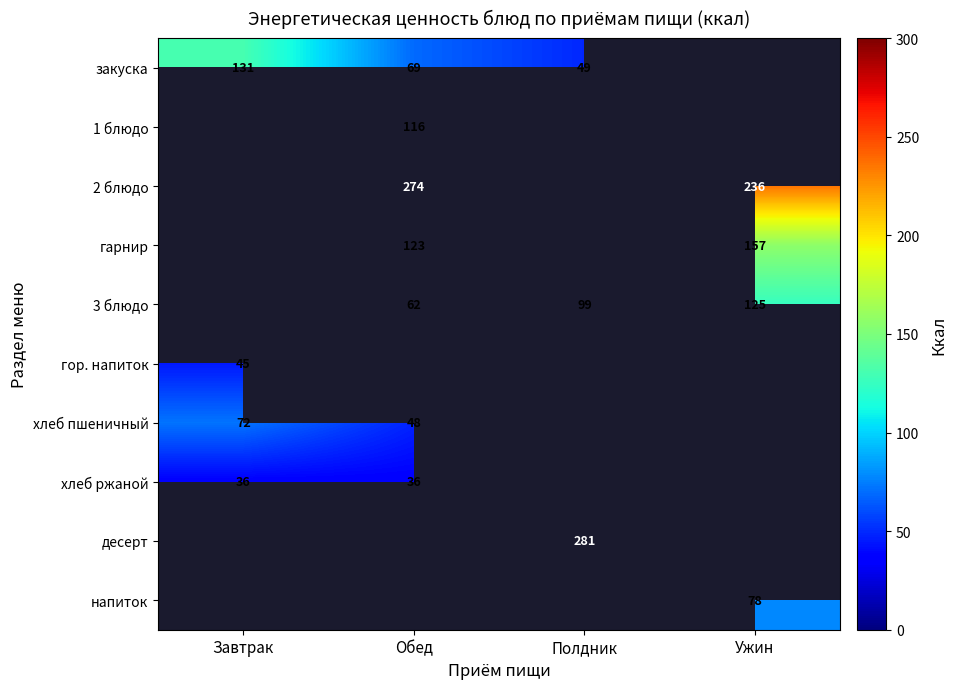

Which label corresponds to the smallest value in the chart?

Завтрак